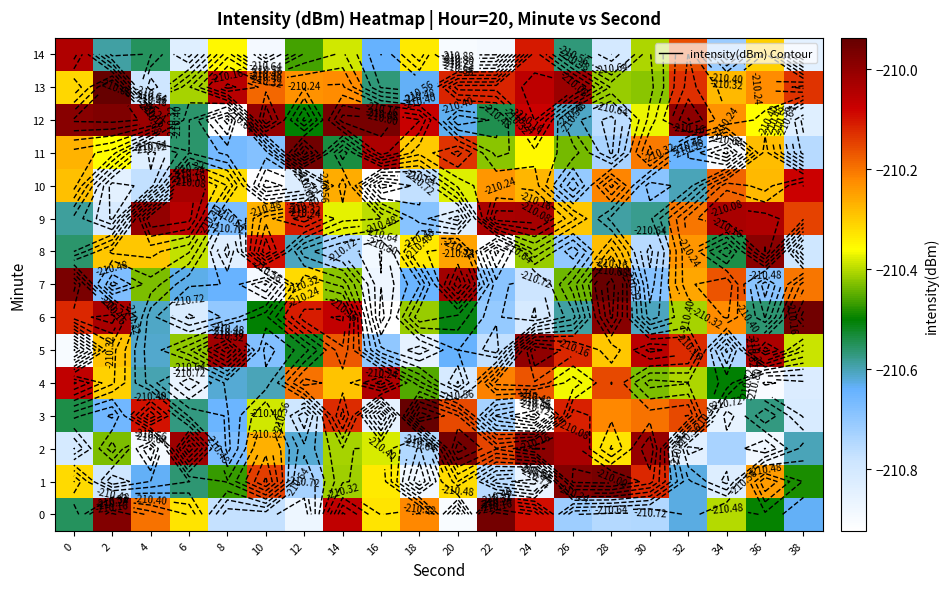

What is the total value across all series at 2?

-3156.0